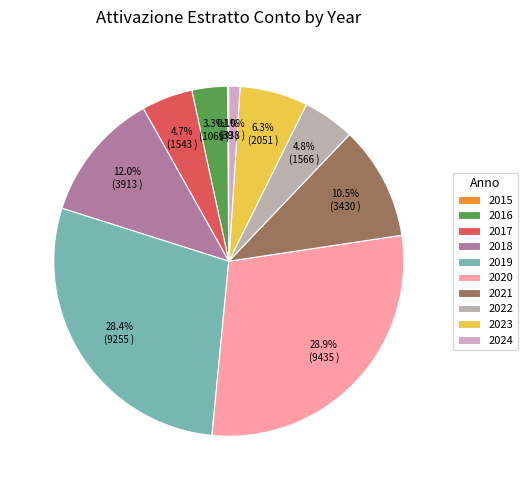

Is there any slice that represents more than half of the pie?

No